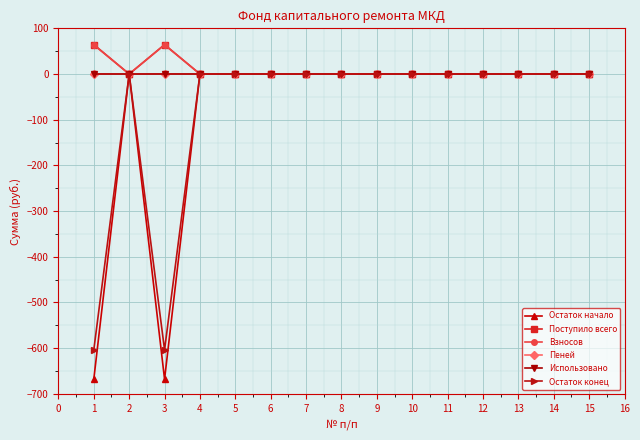

Which series has the largest range (max minus min)?

Остаток начало